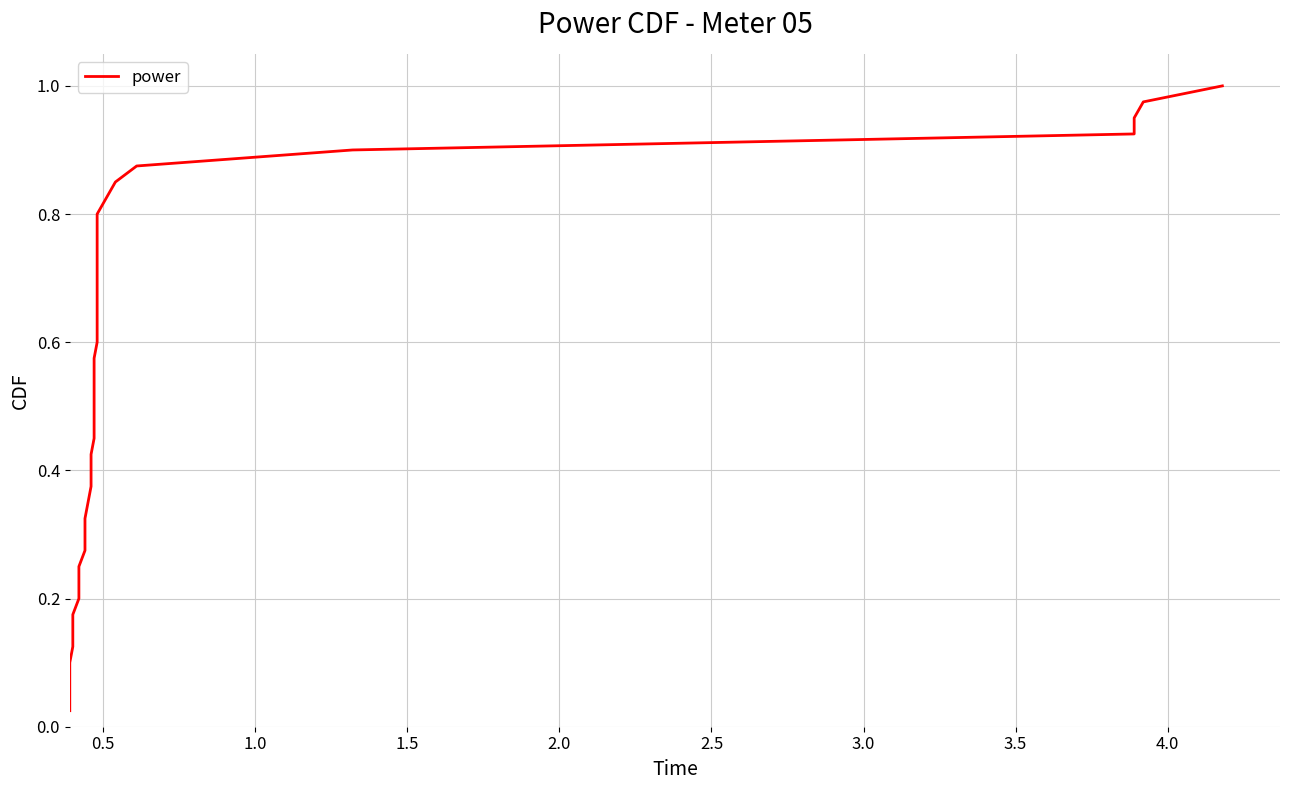

What is the greatest value displayed?

1.0